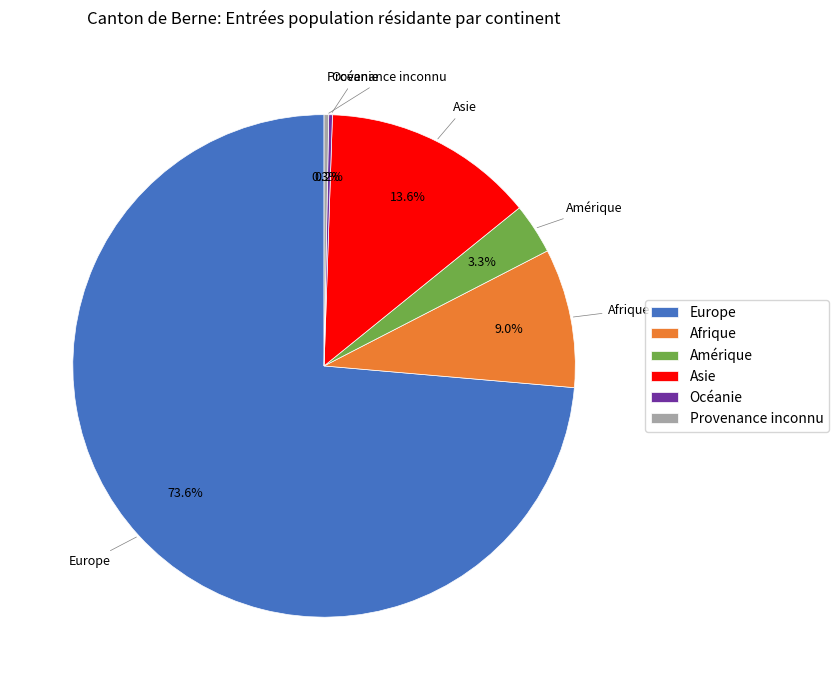

How much of the chart is everything except Asie?

86.4%